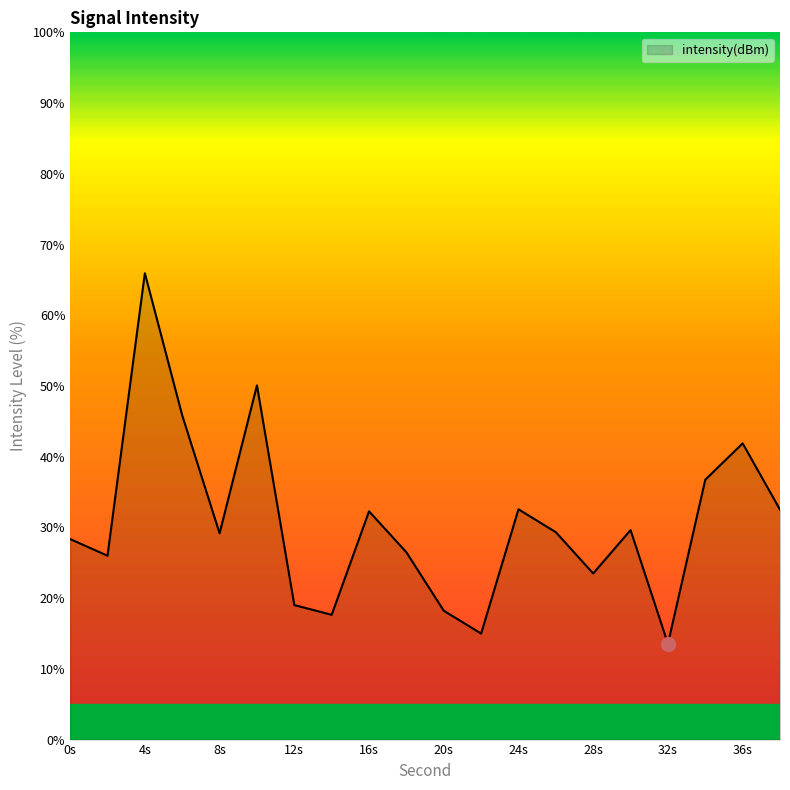

Does the chart have visible grid lines?

No